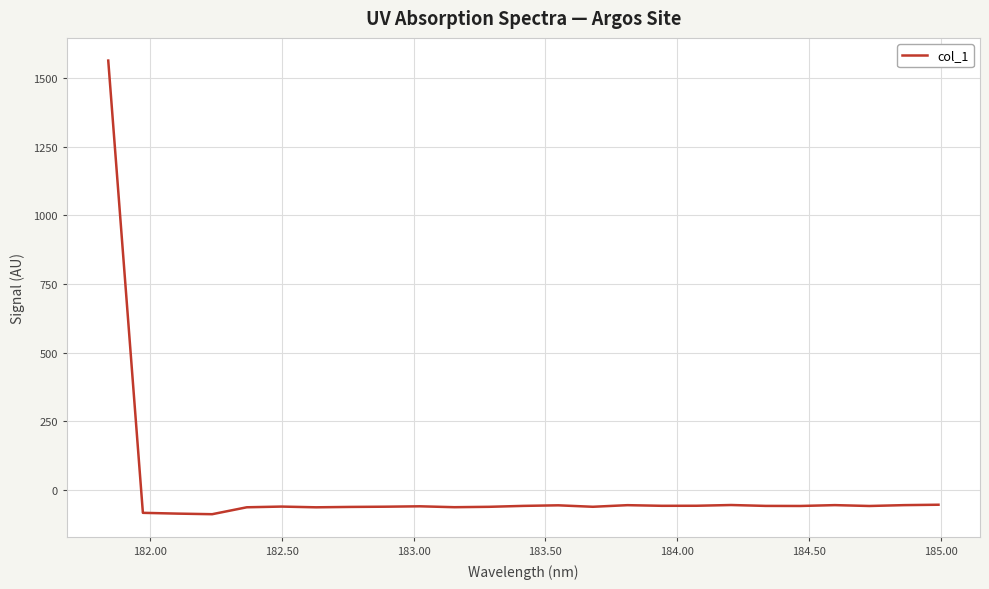

Count the number of data series in this chart.

1